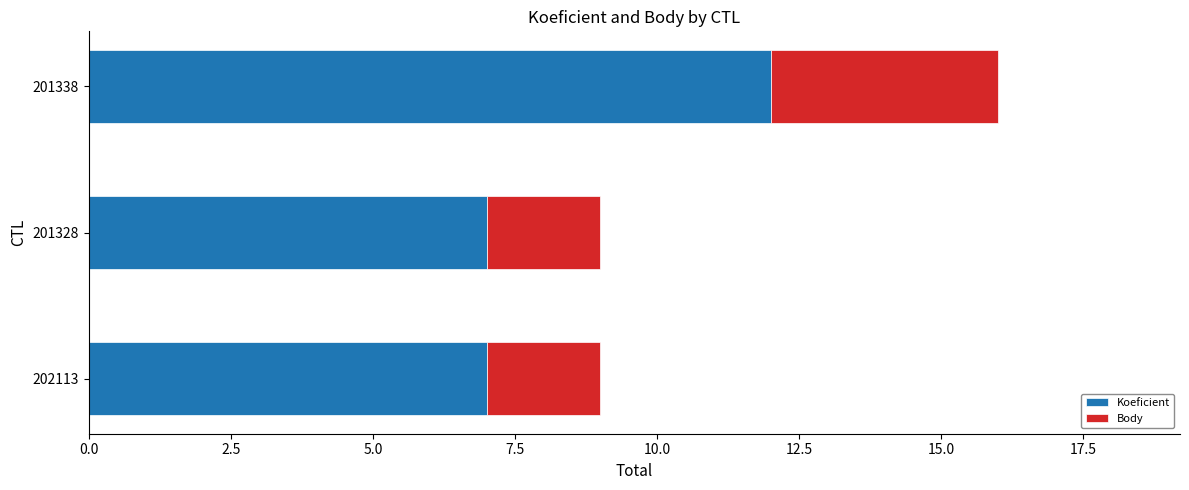

What are all the series names shown in the legend?

Koeficient, Body